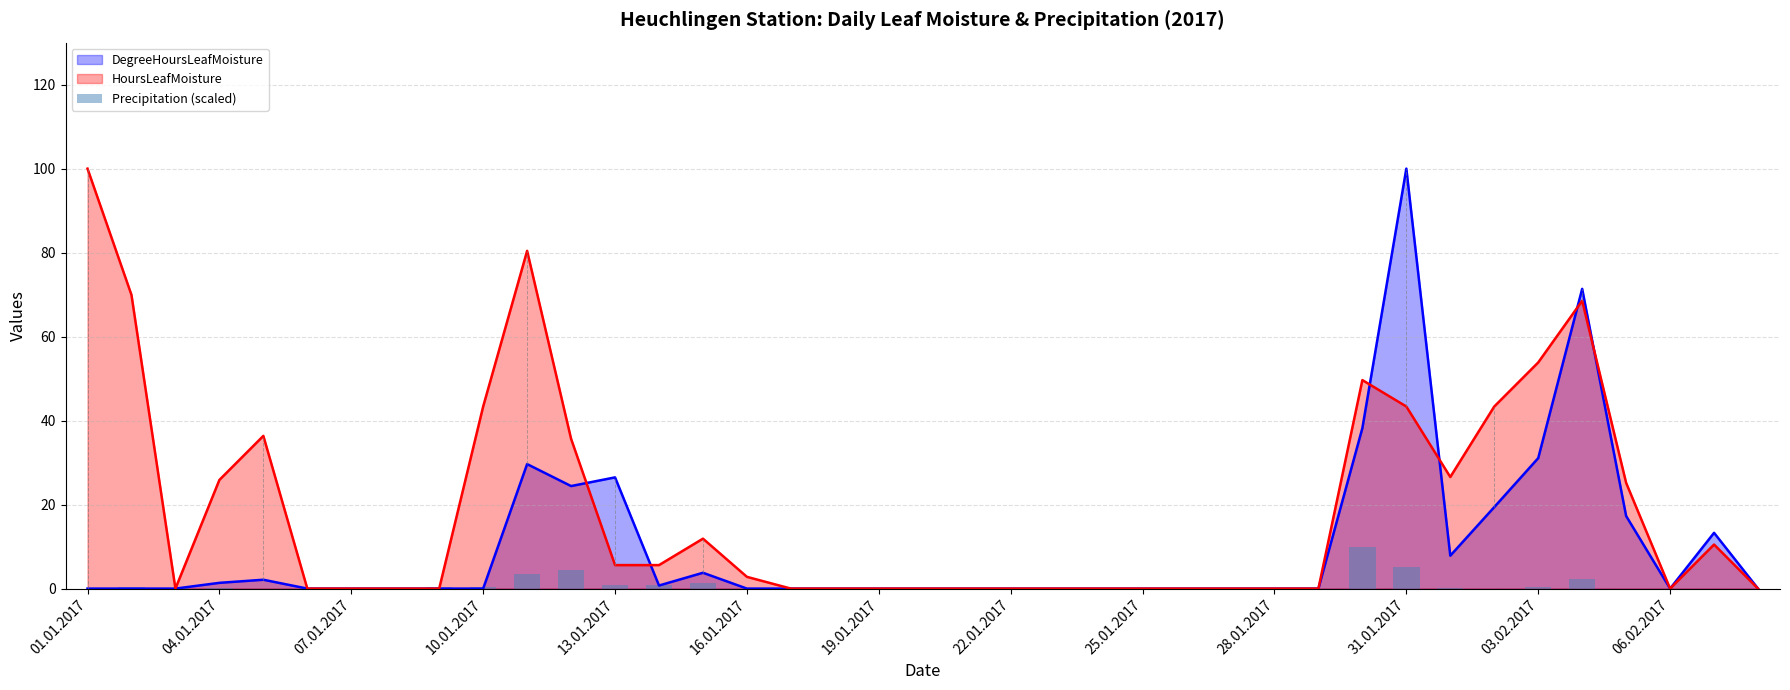

Is it true that the value at 20 is 4.6?

False